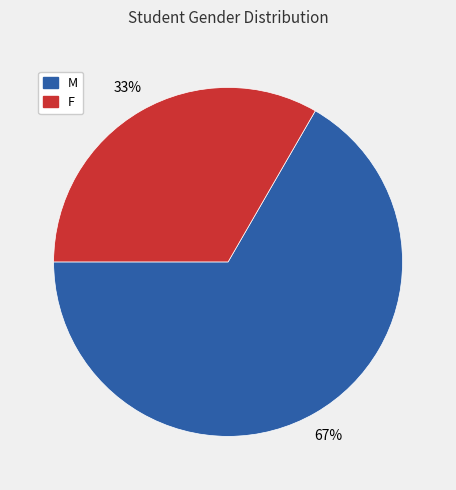

To the nearest percent, what is the average slice percentage?

50%